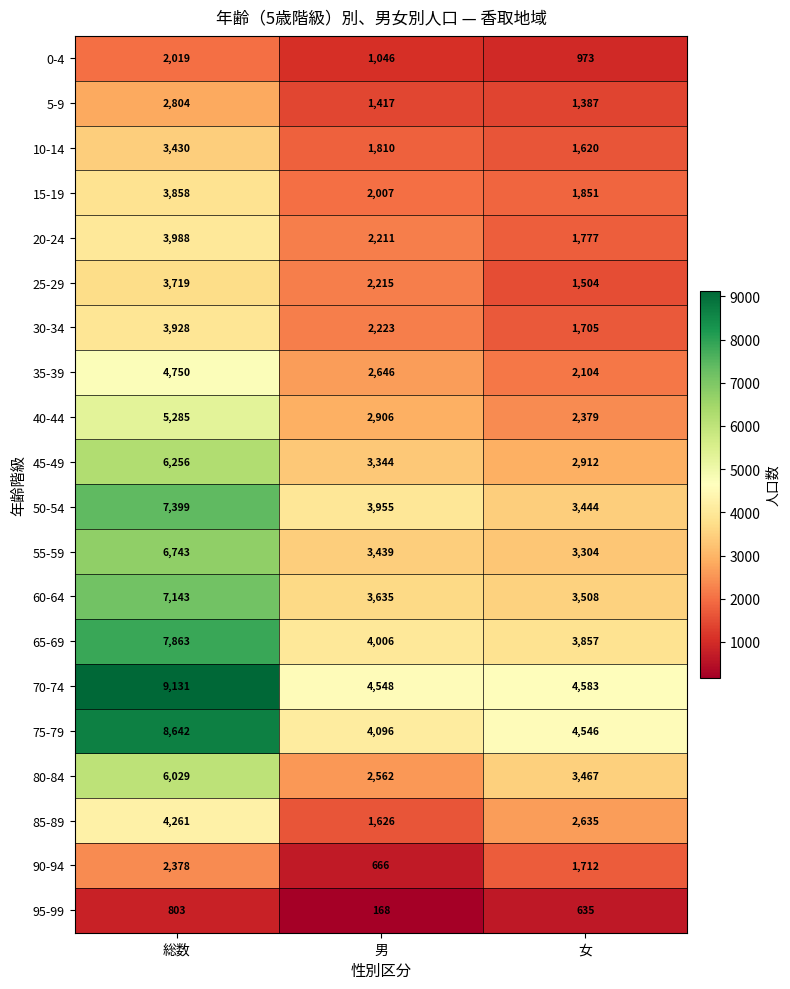

Which category has the lowest value across all series?

男